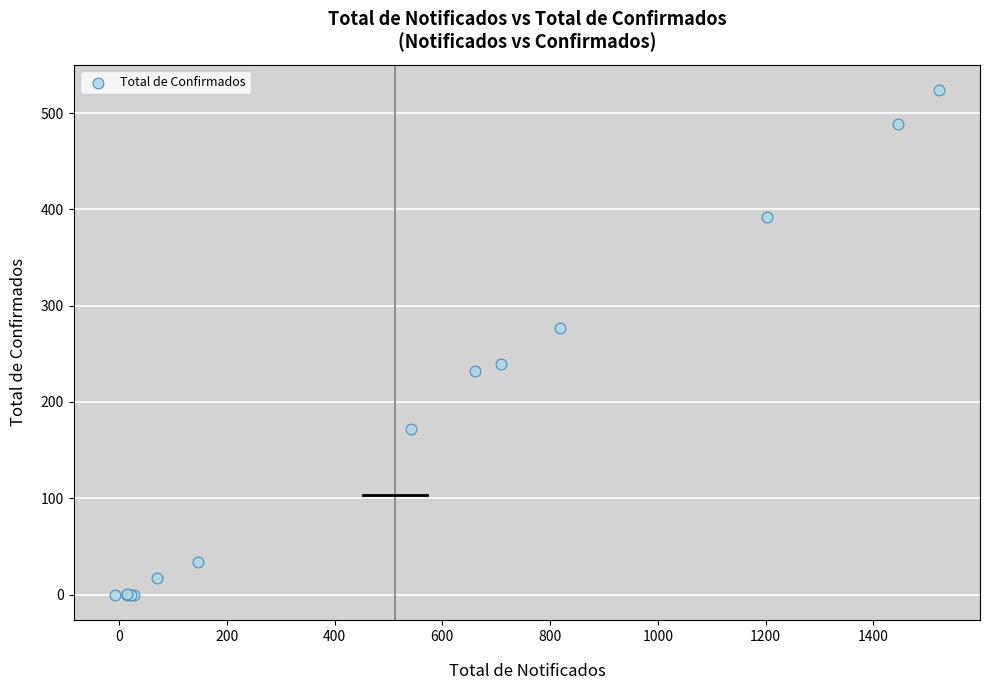

What Y value in the scatter plot is closest to 262?

277